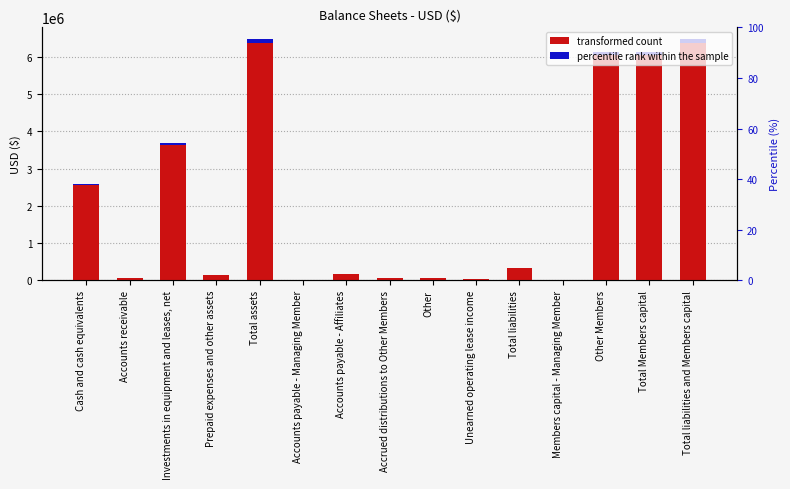

The value at Total assets is 6473153. True or false?

True